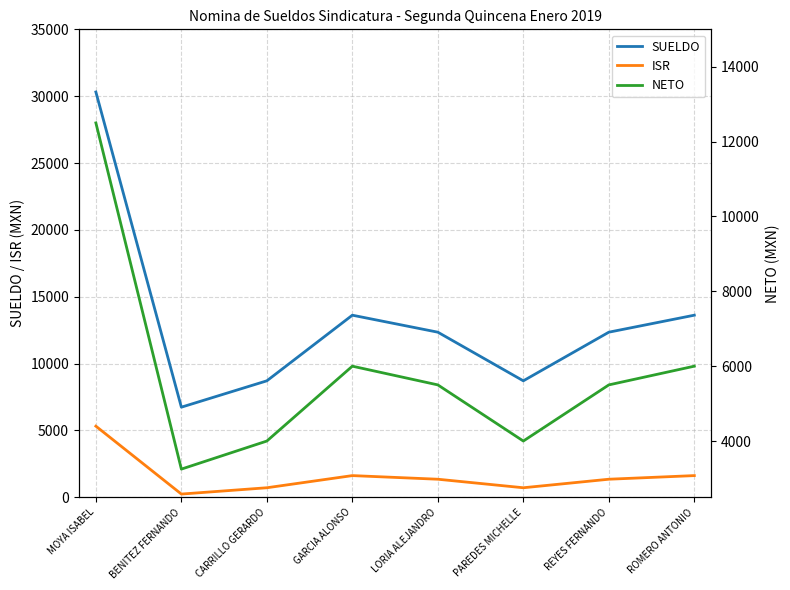

List the series in order of their peak value, highest first.

SUELDO, NETO, ISR